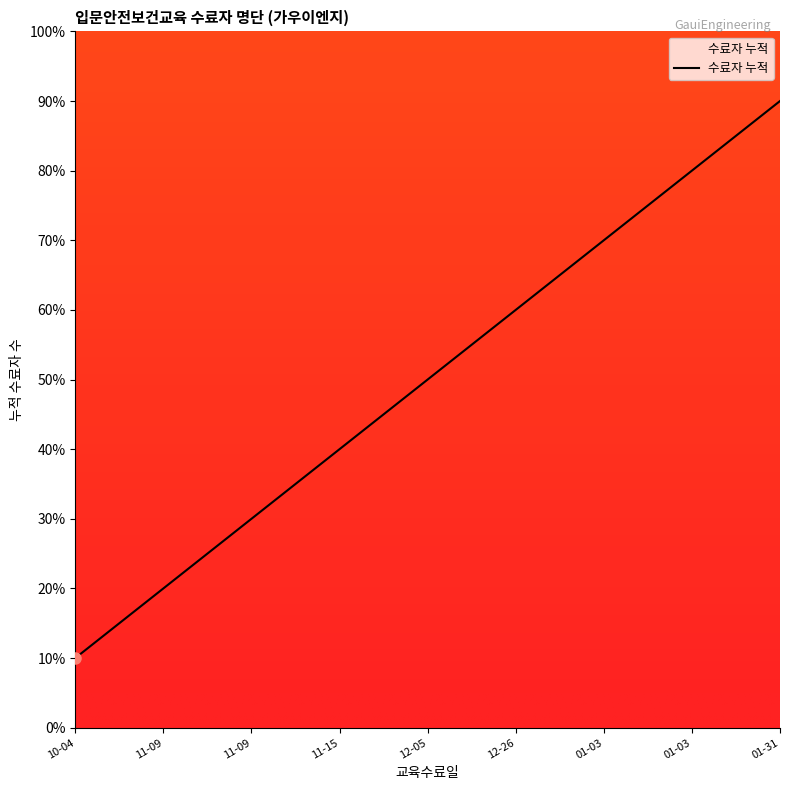

What is the minimum value shown in the chart?

0.1